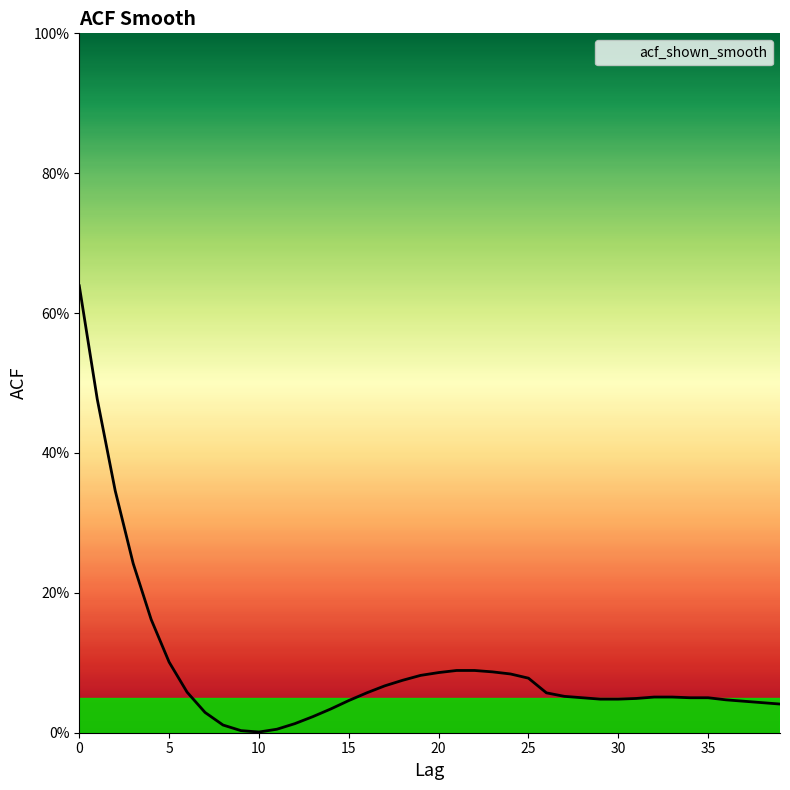

Rank the categories by value from highest to lowest.

0, 1, 2, 3, 4, 5, 21, 22, 23, 20, 24, 19, 25, 18, 17, 6, 16, 26, 27, 32, 33, 28, 34, 35, 31, 29, 30, 36, 15, 37, 38, 39, 14, 7, 13, 12, 8, 11, 9, 10